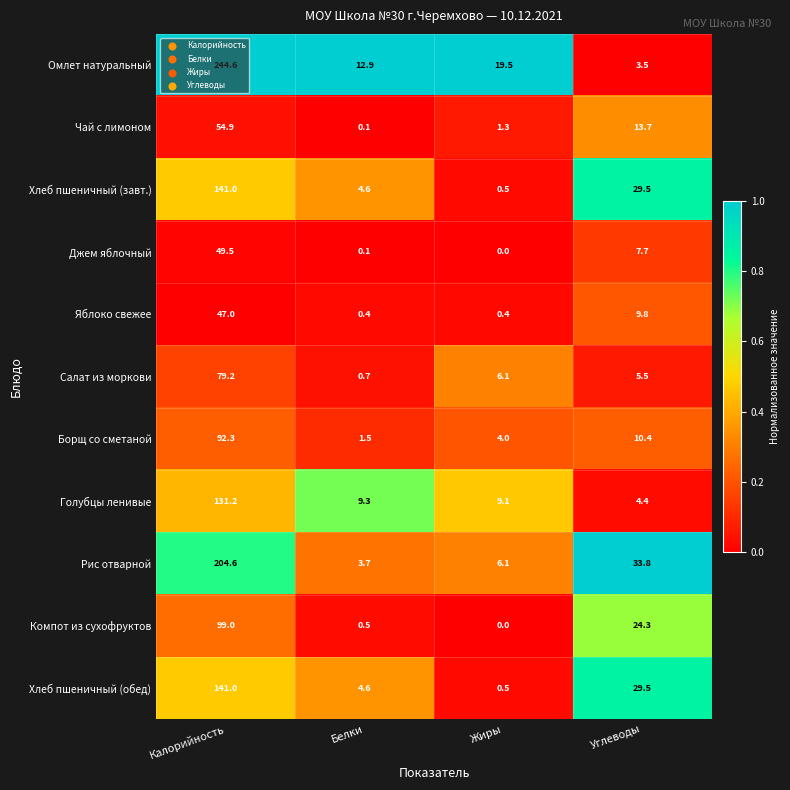

What is the highest value of the Салат из моркови series?

79.2